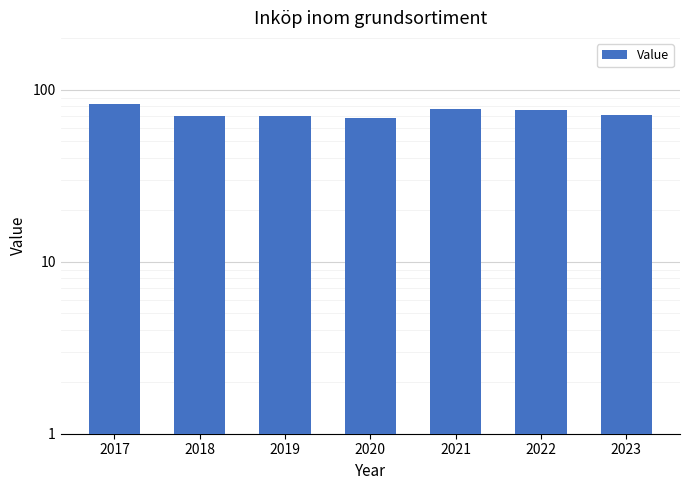

The value at 2017 is 126. True or false?

False